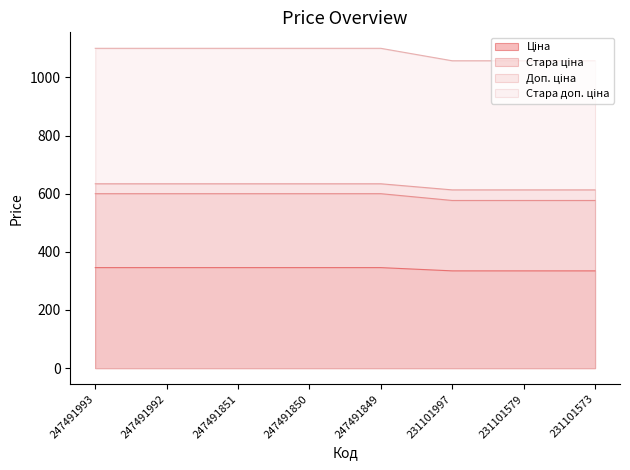

Is the value of Ціна at 247491993 greater than the value of Стара доп. ціна at 247491993?

No